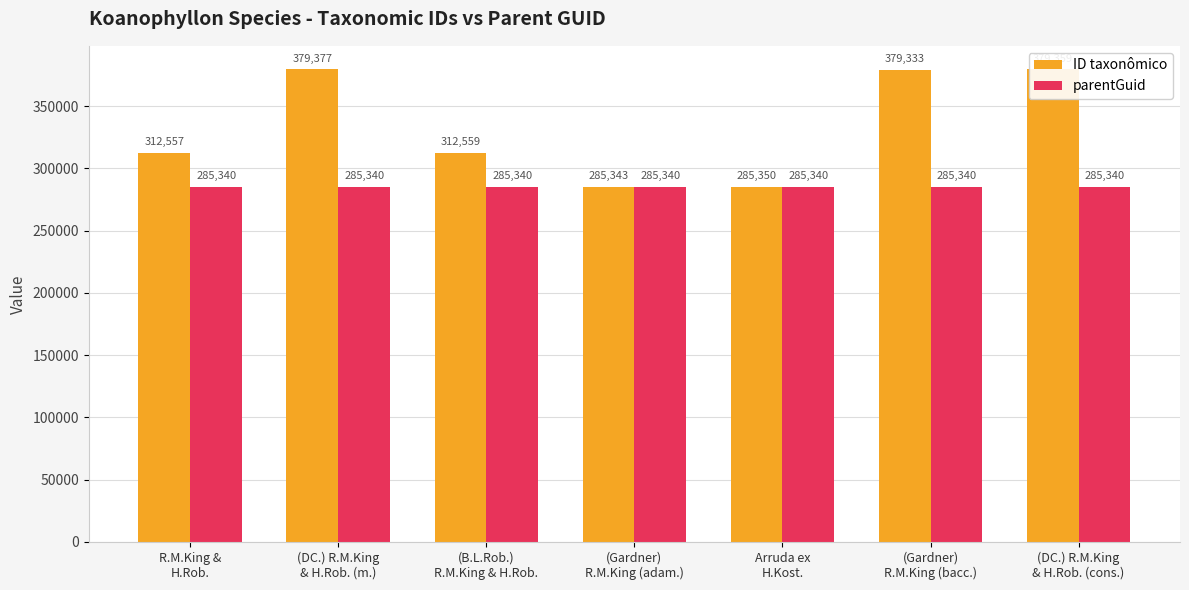

What position from the left is Arruda ex
H.Kost.?

5